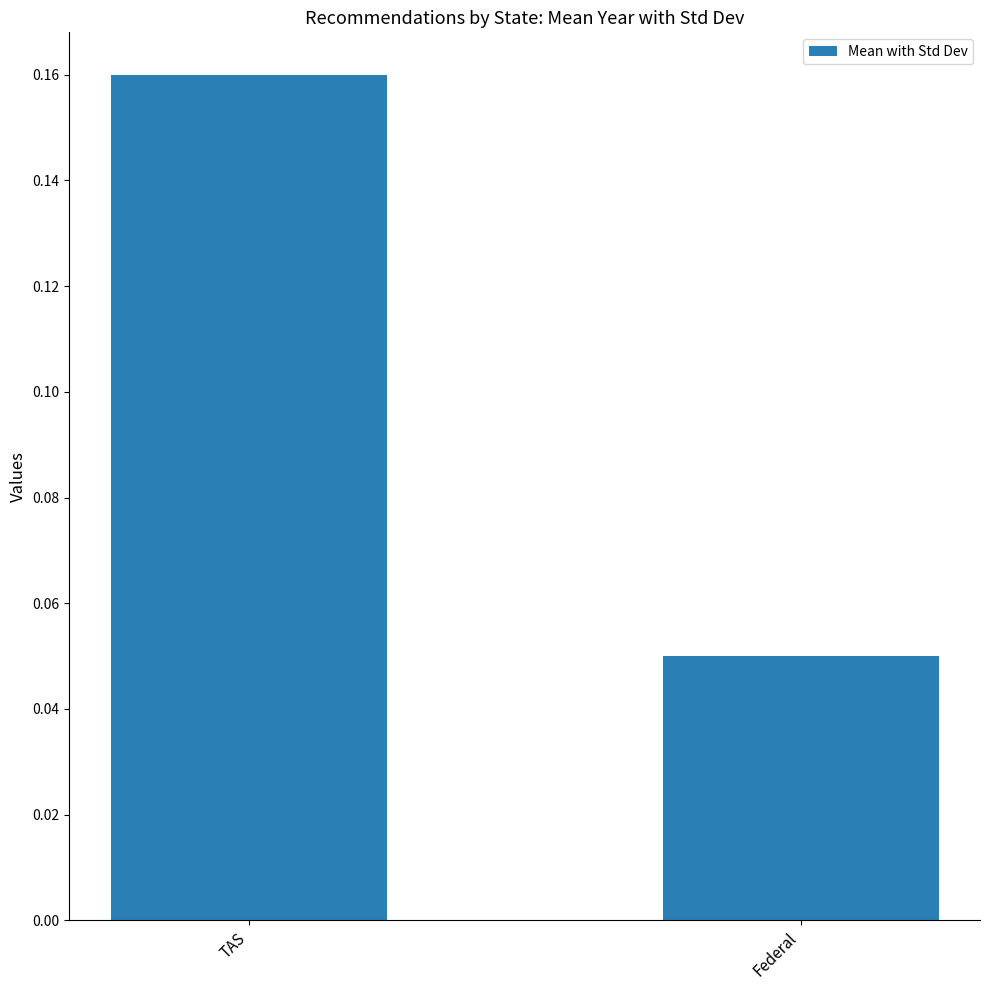

Where is the data nearest to the value 0?

Federal